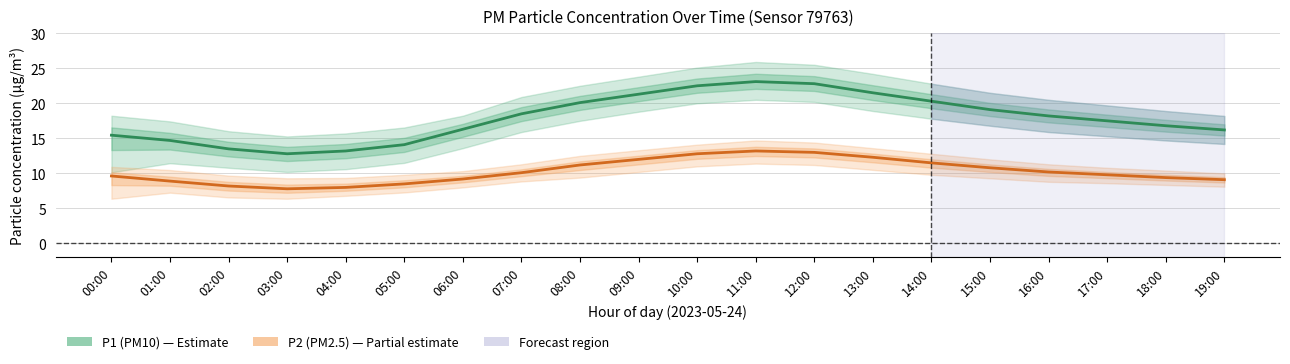

How many data points does each series have?

20